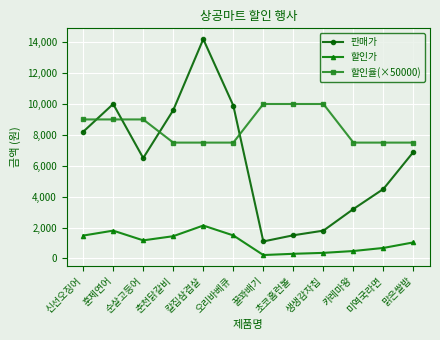

True or false: 판매가 and 할인가 intersect in this chart.

False